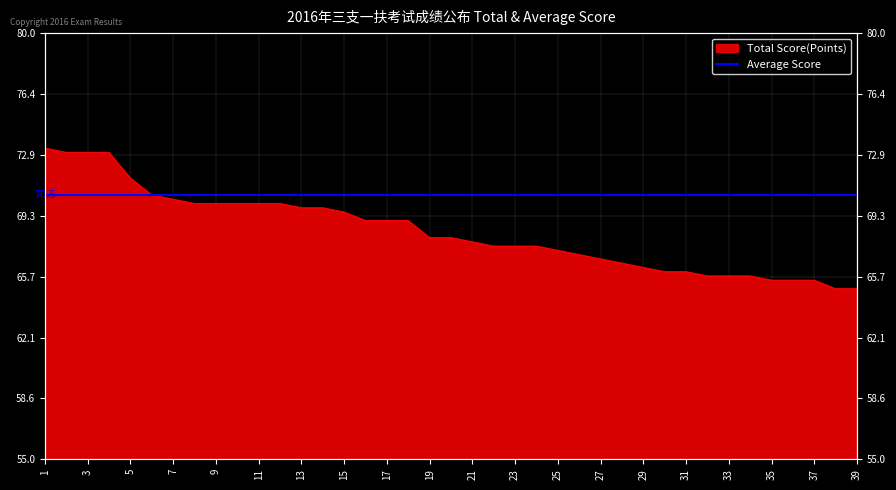

At which label does the data first exceed 68?

1